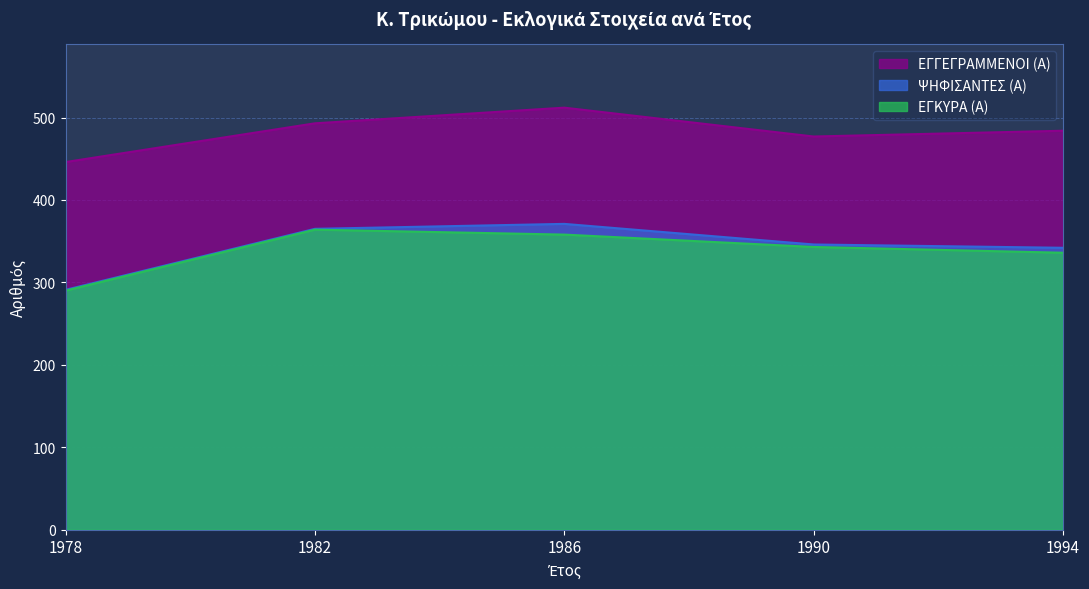

How many values in the ΕΓΚΥΡΑ (Α) series exceed 343?

2